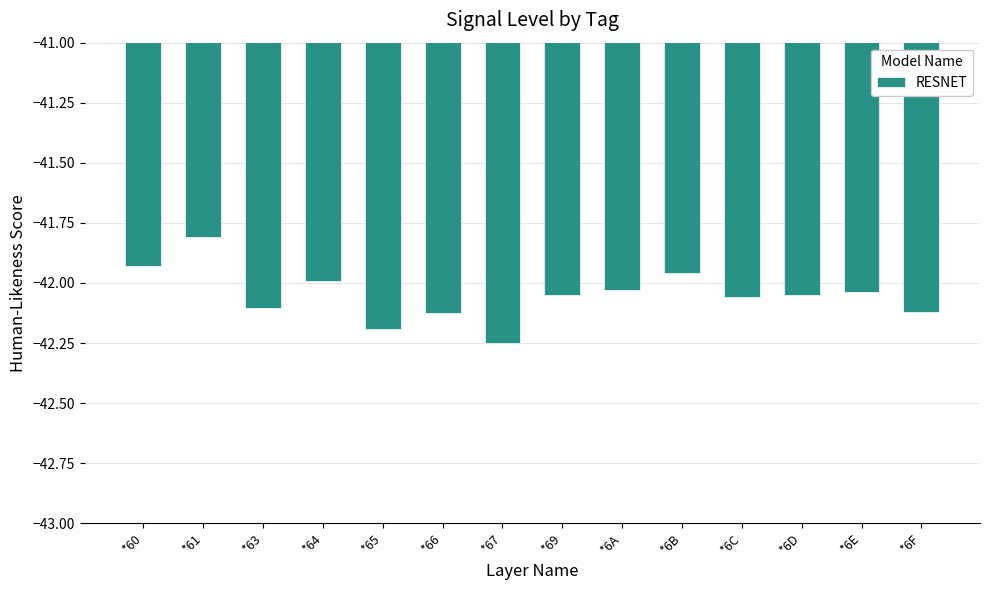

At which label does the data first exceed -42?

*60